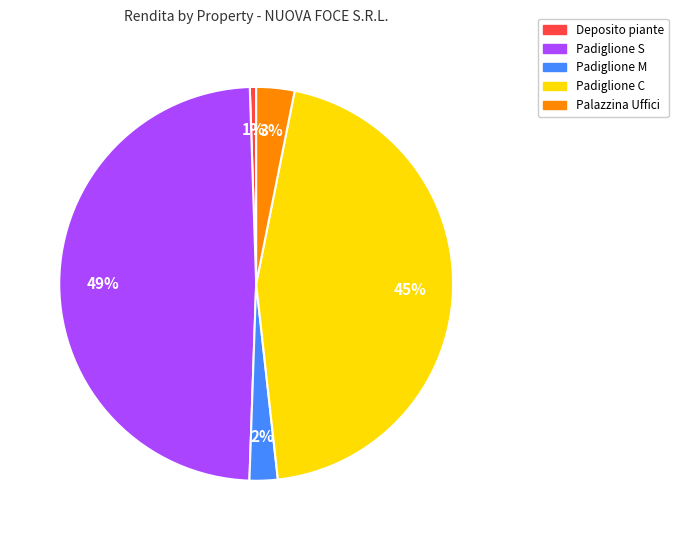

Which category has the biggest portion of the pie?

Padiglione S